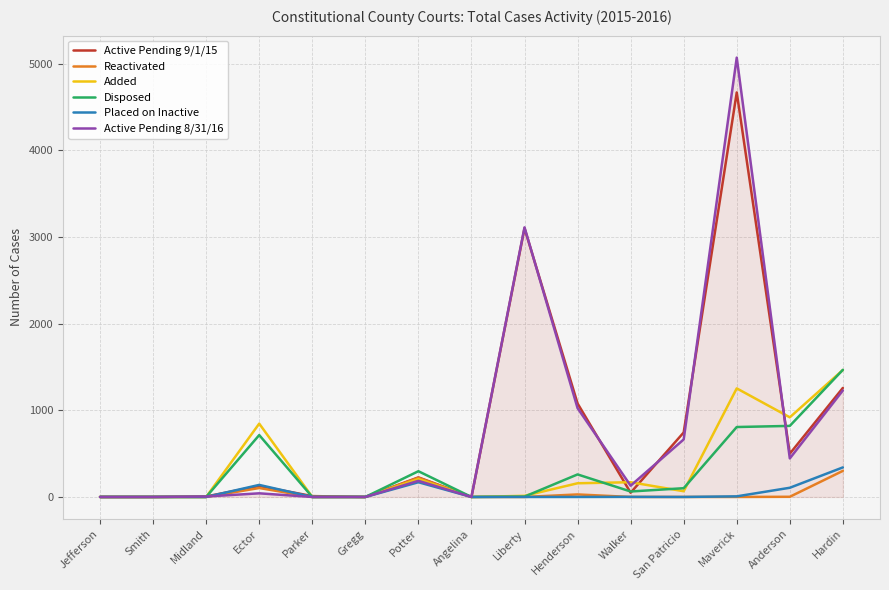

What is the maximum value shown in the chart?

5070